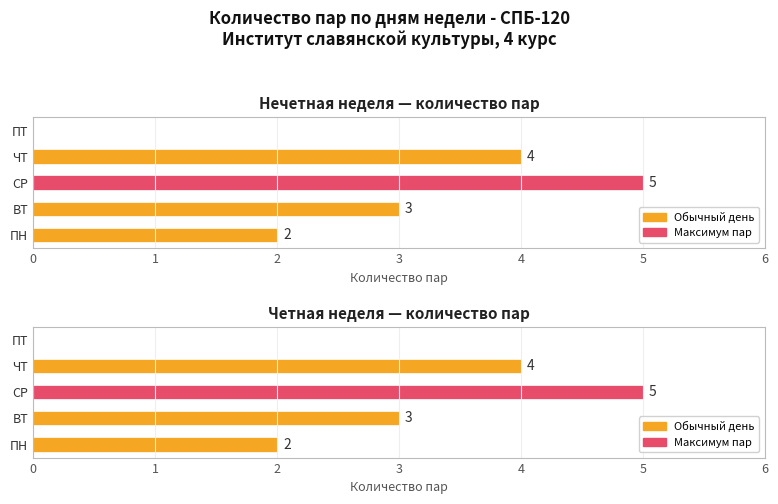

Reading left to right, list all the values displayed in this chart.

Нечетная неделя — количество пар: 2	3	5	4	0
Четная неделя — количество пар: 2	3	5	4	0